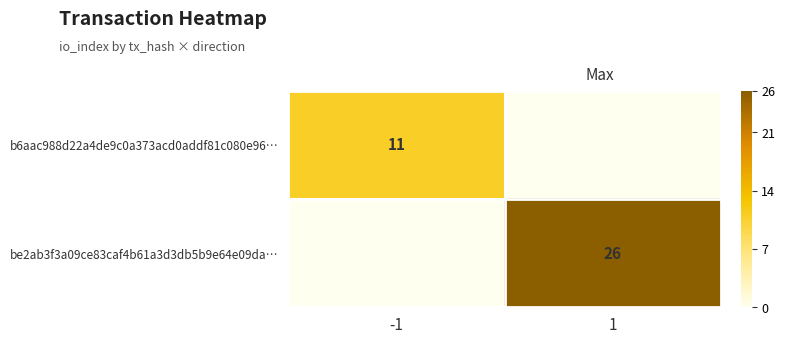

Is the value of b6aac988d22a4de9c0a373acd0addf81c080e96… at -1 greater than the value of be2ab3f3a09ce83caf4b61a3d3db5b9e64e09da… at 1?

No